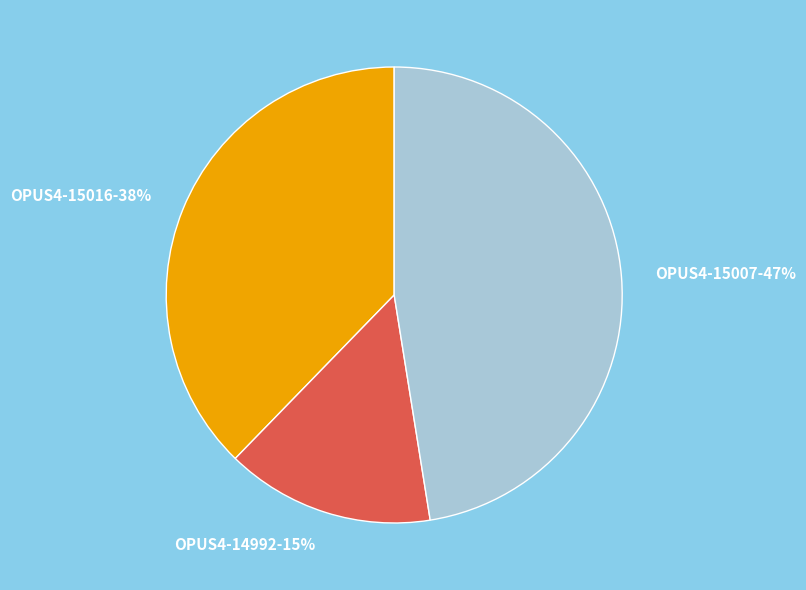

To the nearest percent, what is the average slice percentage?

33%